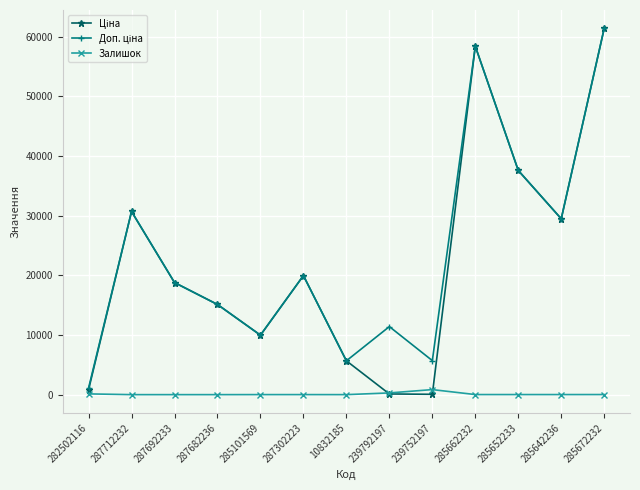

What is the total value across all series at 287692233?

37593.6